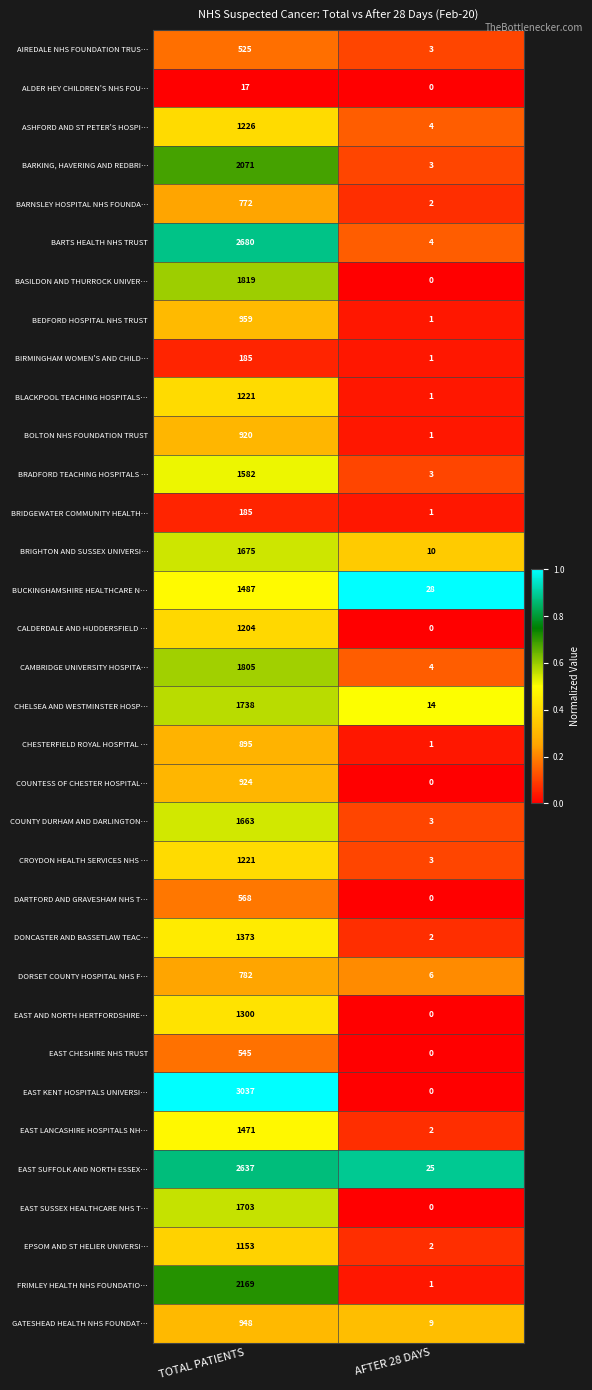

List the labels in order of BUCKINGHAMSHIRE HEALTHCARE N… value, smallest first.

AFTER 28 DAYS, TOTAL PATIENTS